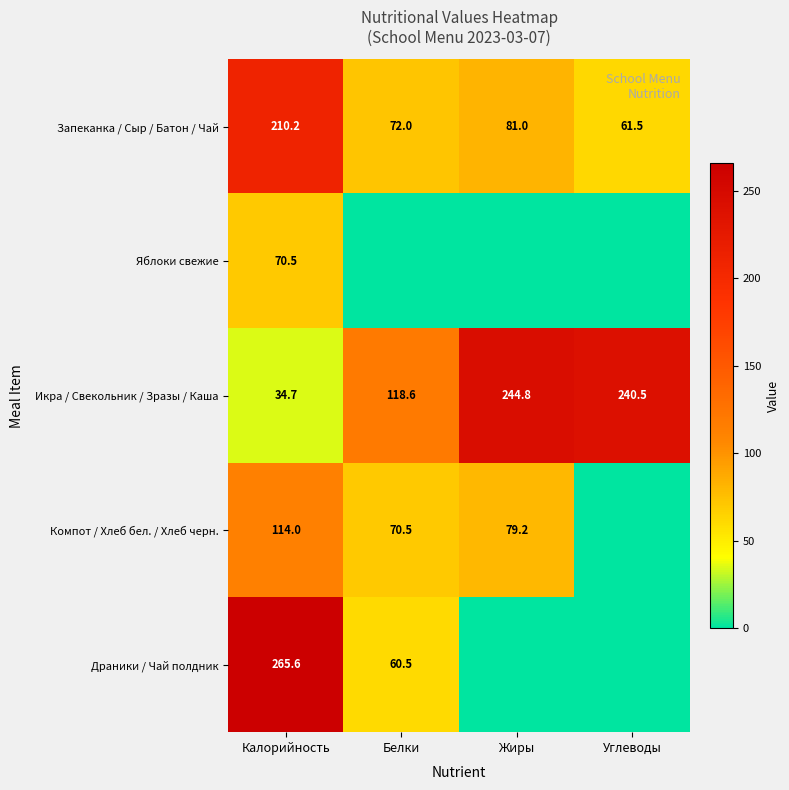

True or false: Драники / Чай полдник has a value of 446.2 at Калорийность.

False